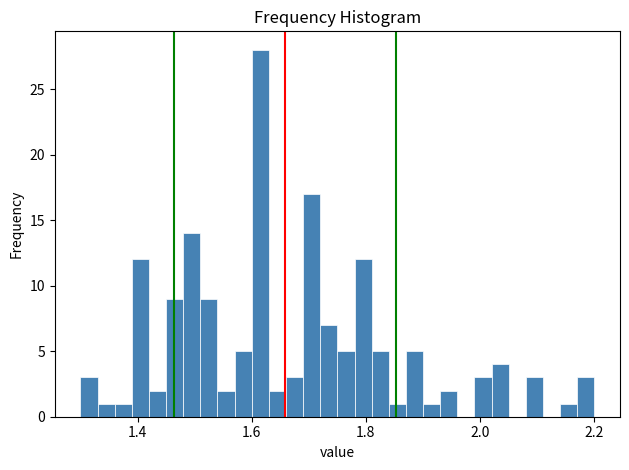

Around what value on the x-axis is the tallest bar? Give the approximate position of its centre, as read against the axis.

1.62